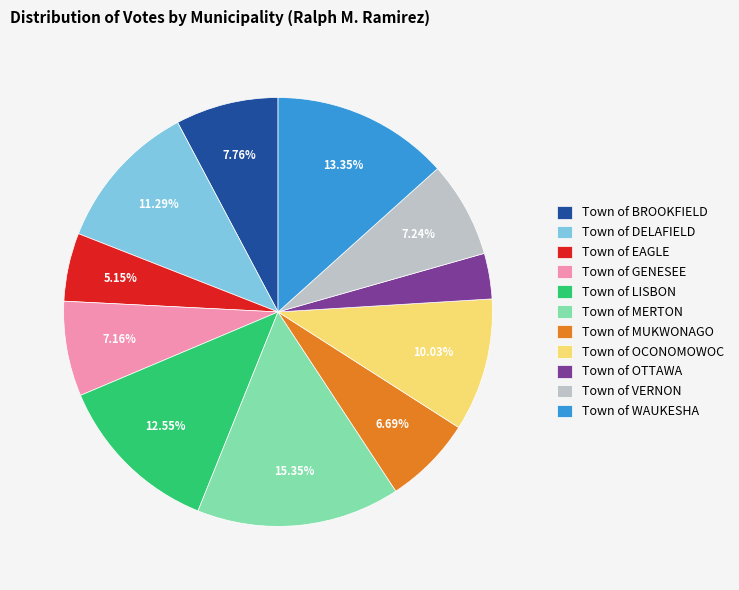

True or false: Town of DELAFIELD accounts for 20% of the total.

False